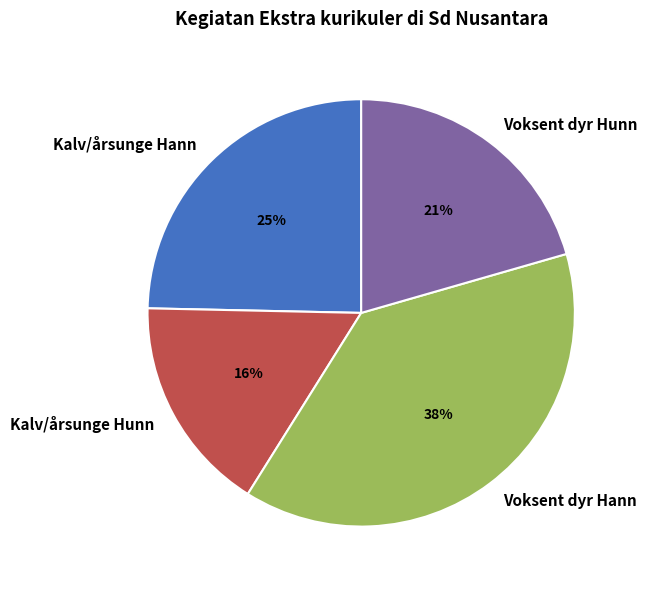

Is the sum of Voksent dyr Hann and Voksent dyr Hunn greater than half?

Yes